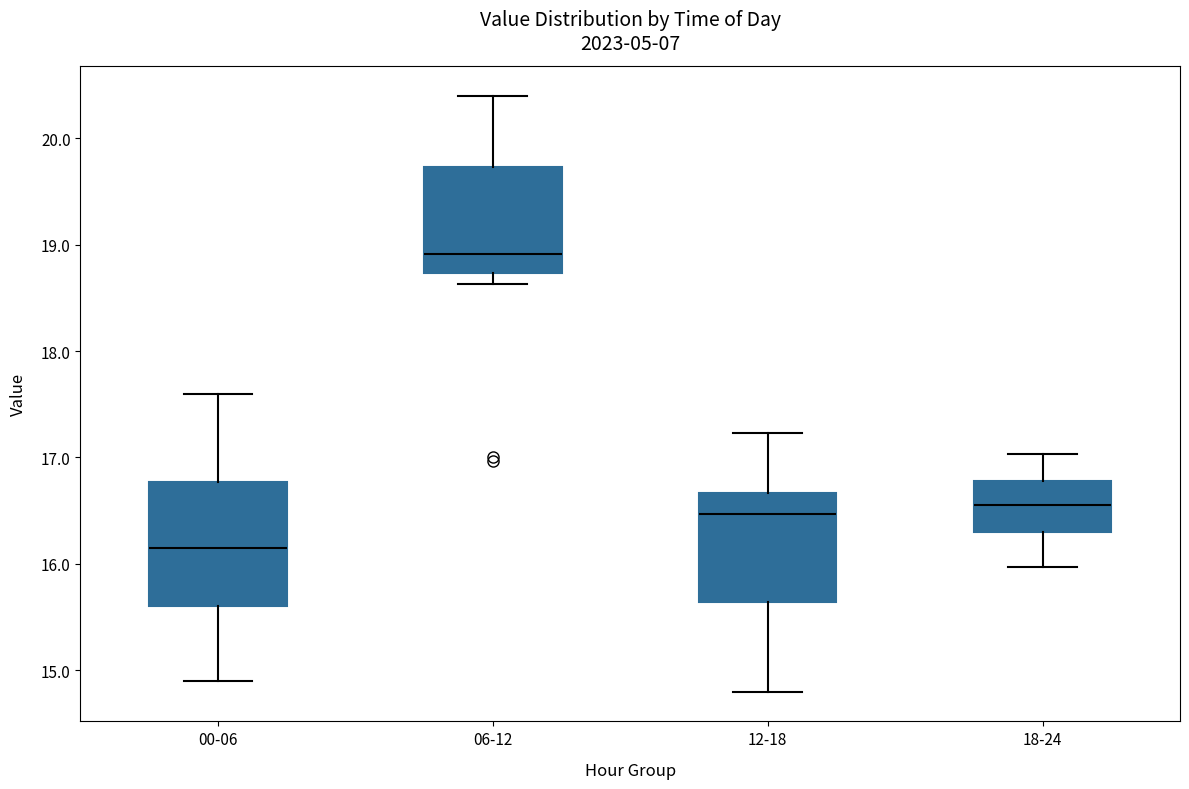

Comparing the boxes themselves (not the whiskers), which one is the tallest?

00-06